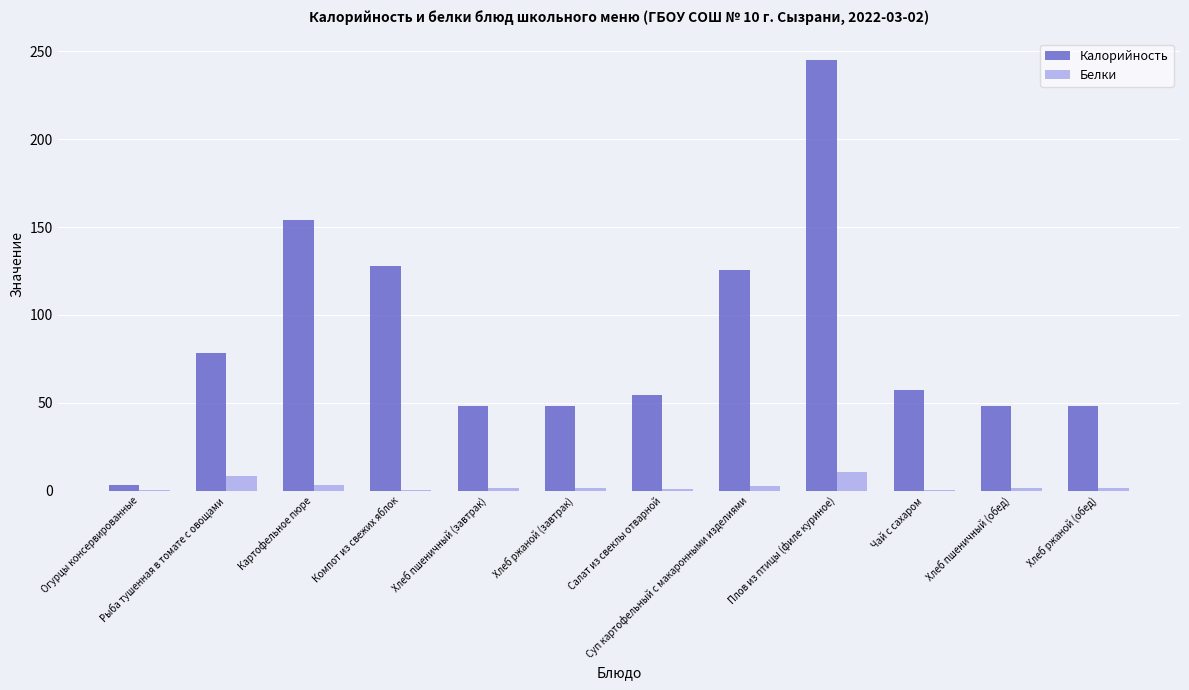

Which series changed the most between Рыба тушенная в томате с овощами and Компот из свежих яблок?

Калорийность